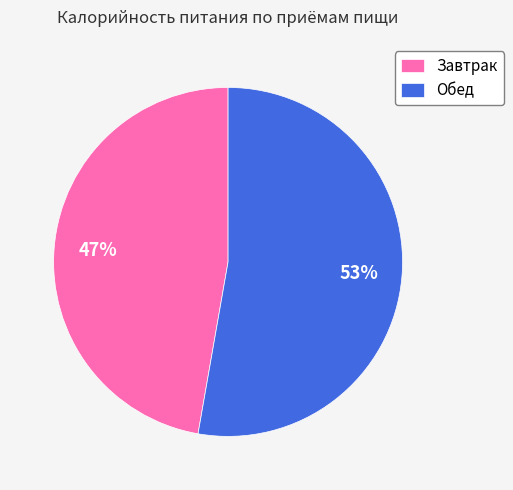

What is the majority slice?

Обед